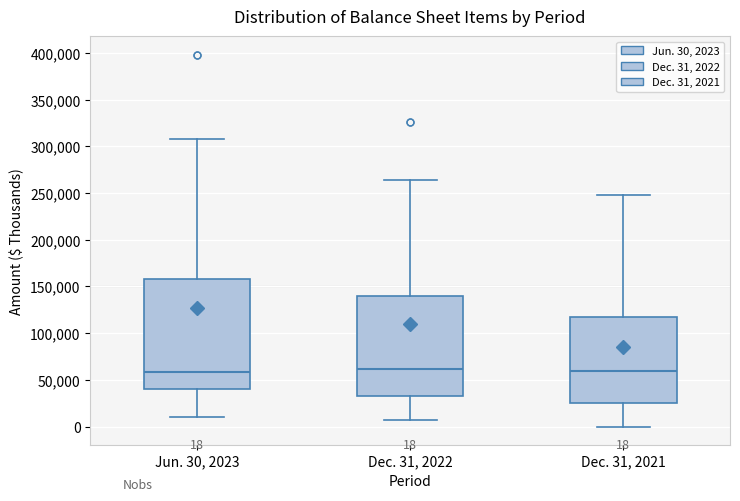

Comparing the boxes themselves (not the whiskers), which one is the tallest?

Jun. 30, 2023